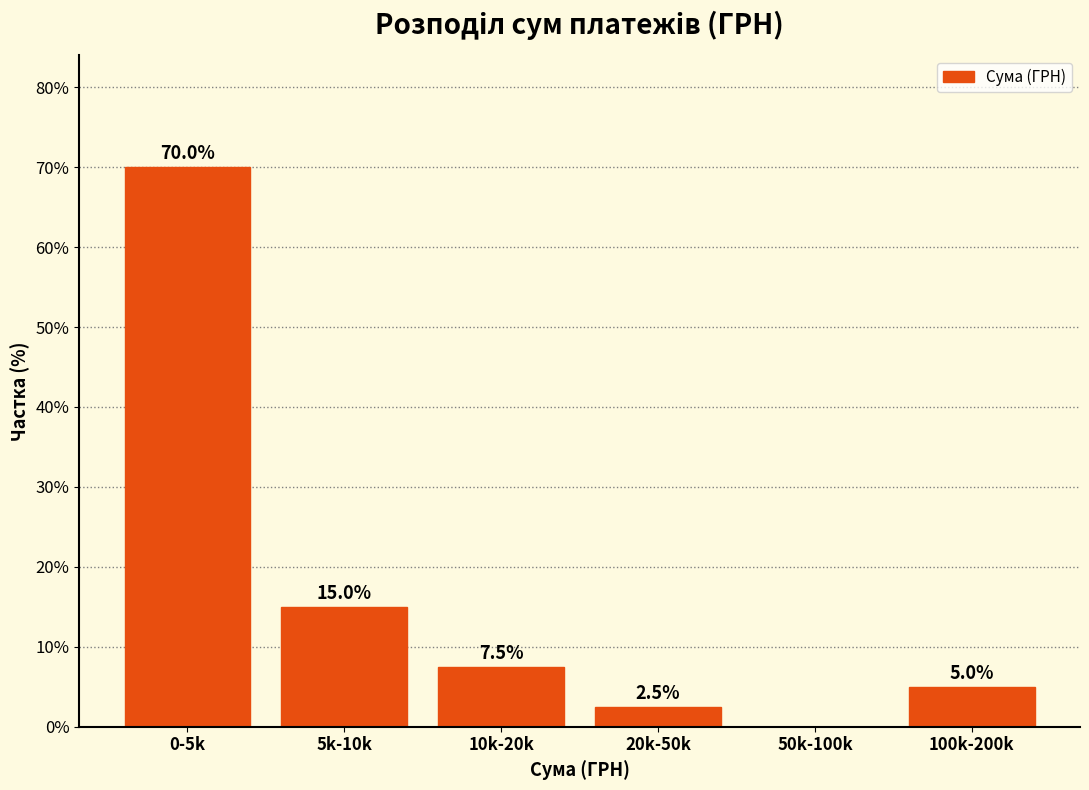

Reading left to right, transcribe all the data shown in this chart.

0-5k=70.0	5k-10k=15.0	10k-20k=7.5	20k-50k=2.5	50k-100k=0.0	100k-200k=5.0